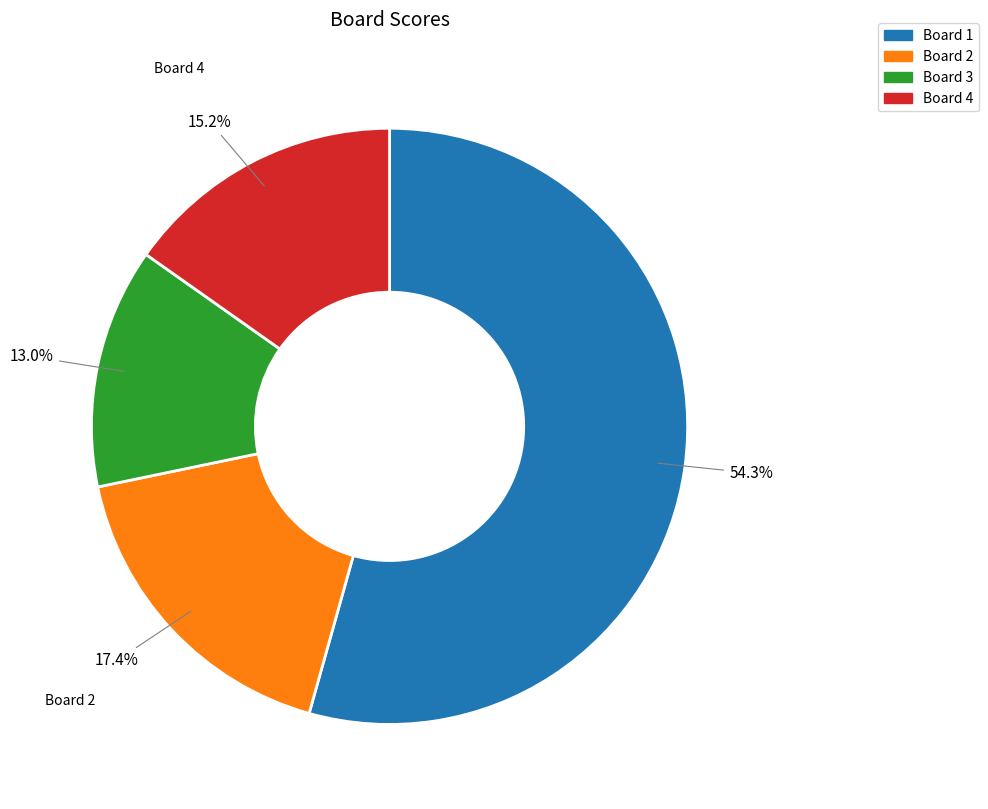

Is the sum of Board 1 and Board 2 greater than half?

Yes